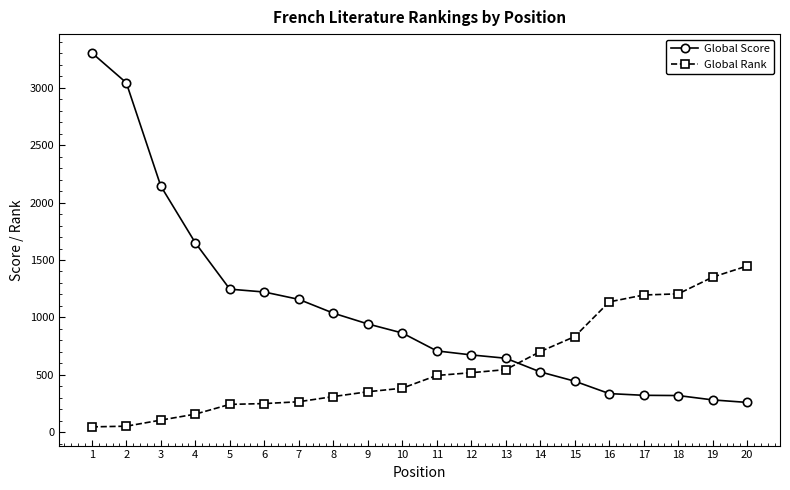

What is the maximum value for Global Rank?

1448